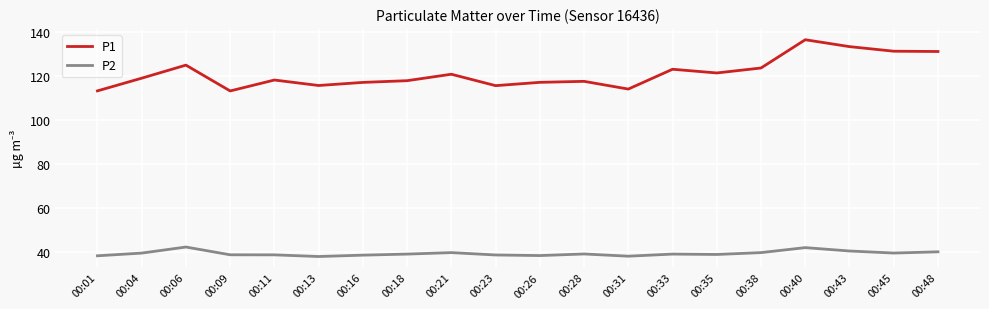

What is the spread (max minus min) of values at 00:45?

91.4